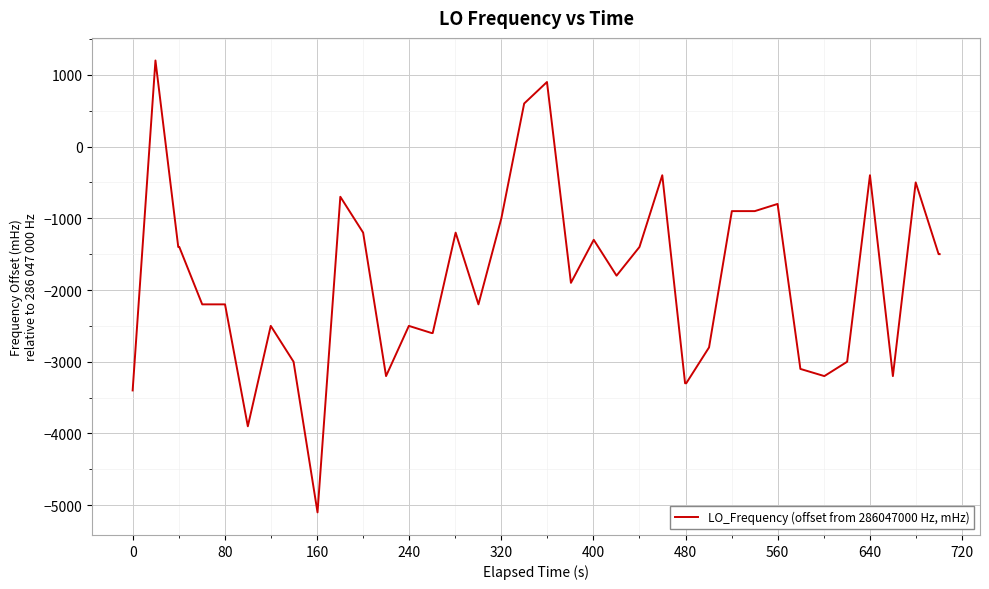

What is the difference between the maximum and minimum values?

6300.0